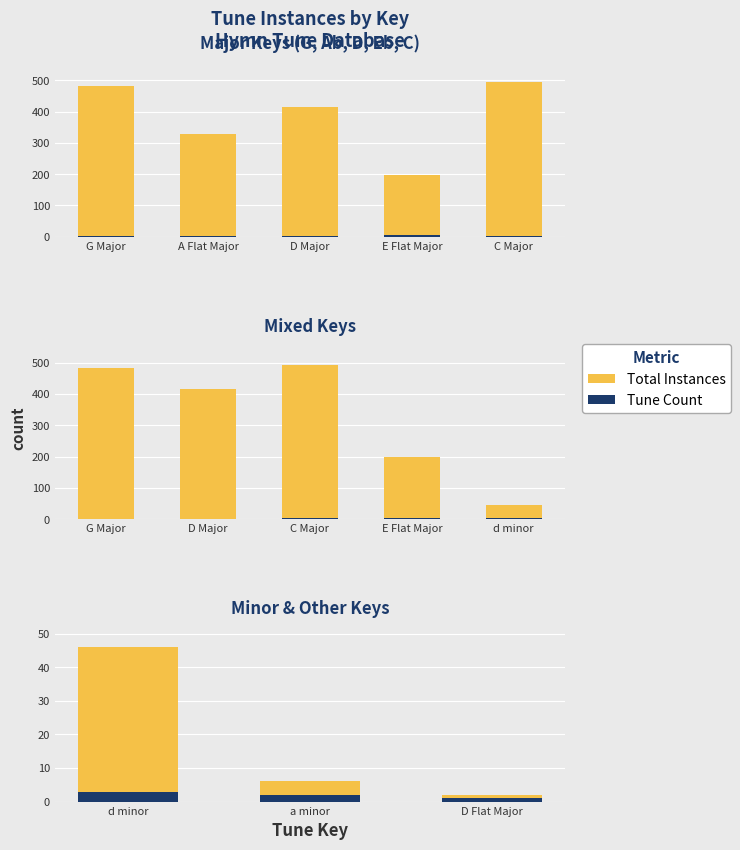

What is the value of the Tune Count bar at the 3rd from the left?

1